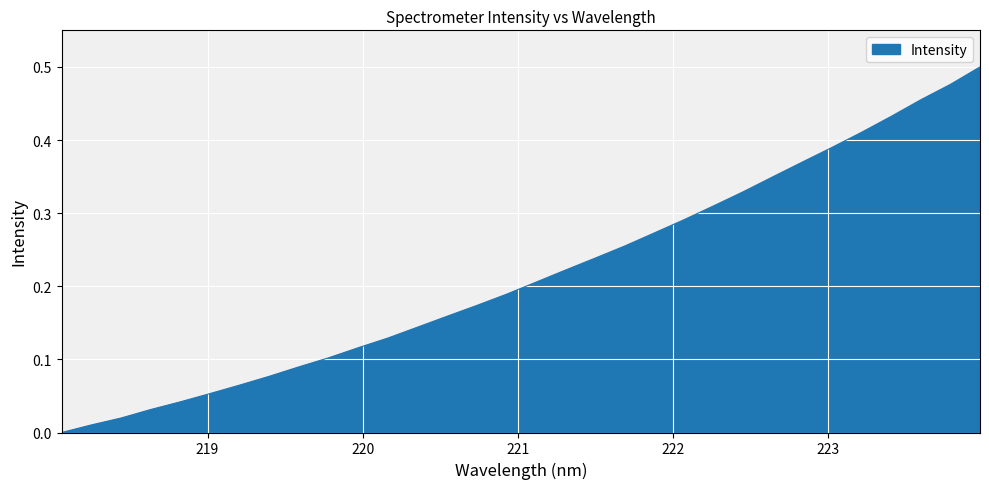

How many lines are shown in the chart?

1